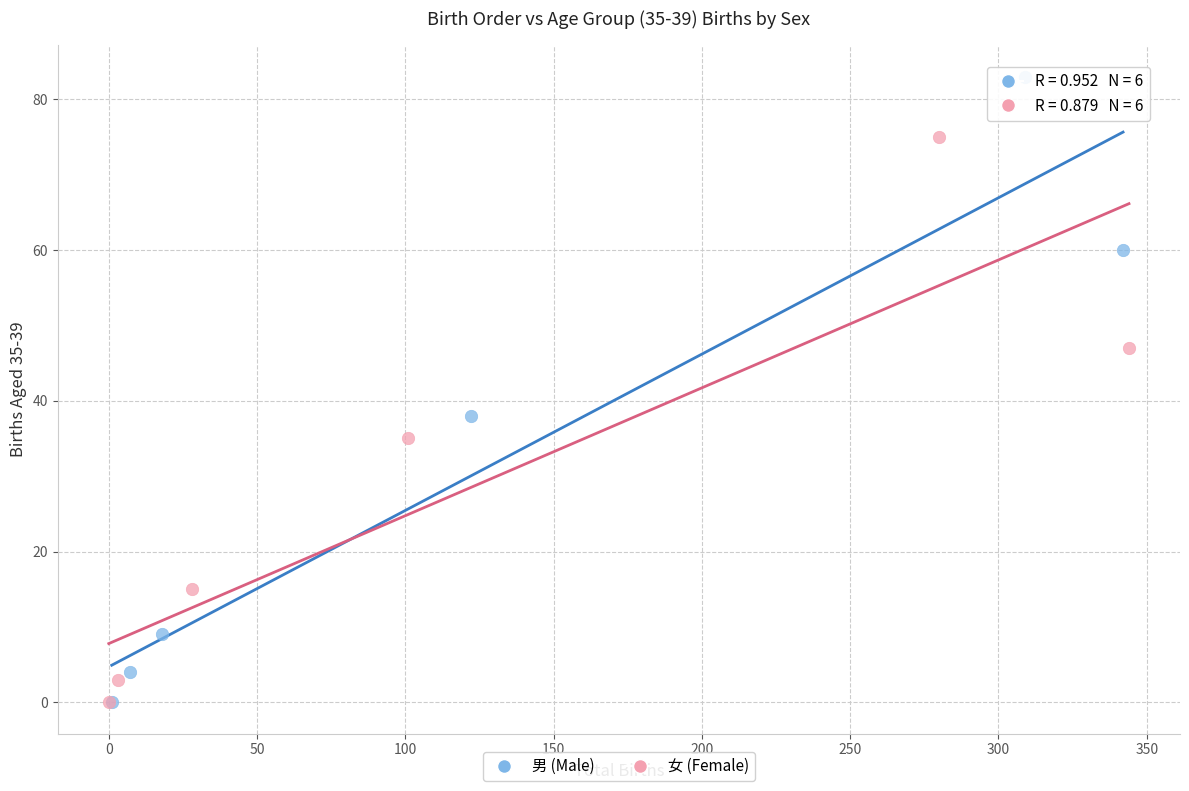

Which series contains the highest Y value?

男 (Male)